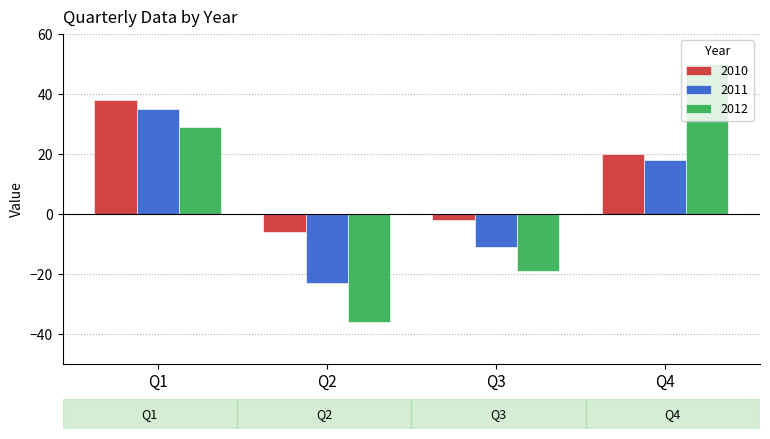

What are all the series names shown in the legend?

2010, 2011, 2012